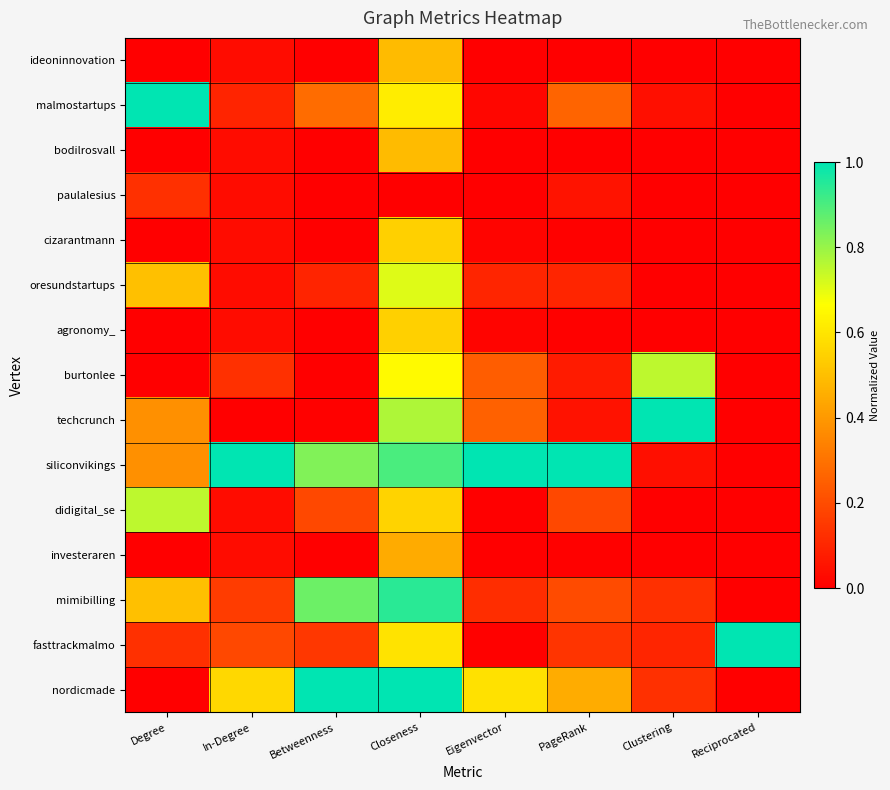

Which category has the lowest value across all series?

Degree